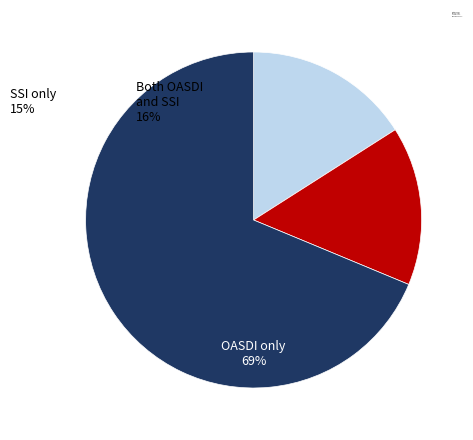

Count the number of slices in the pie.

3